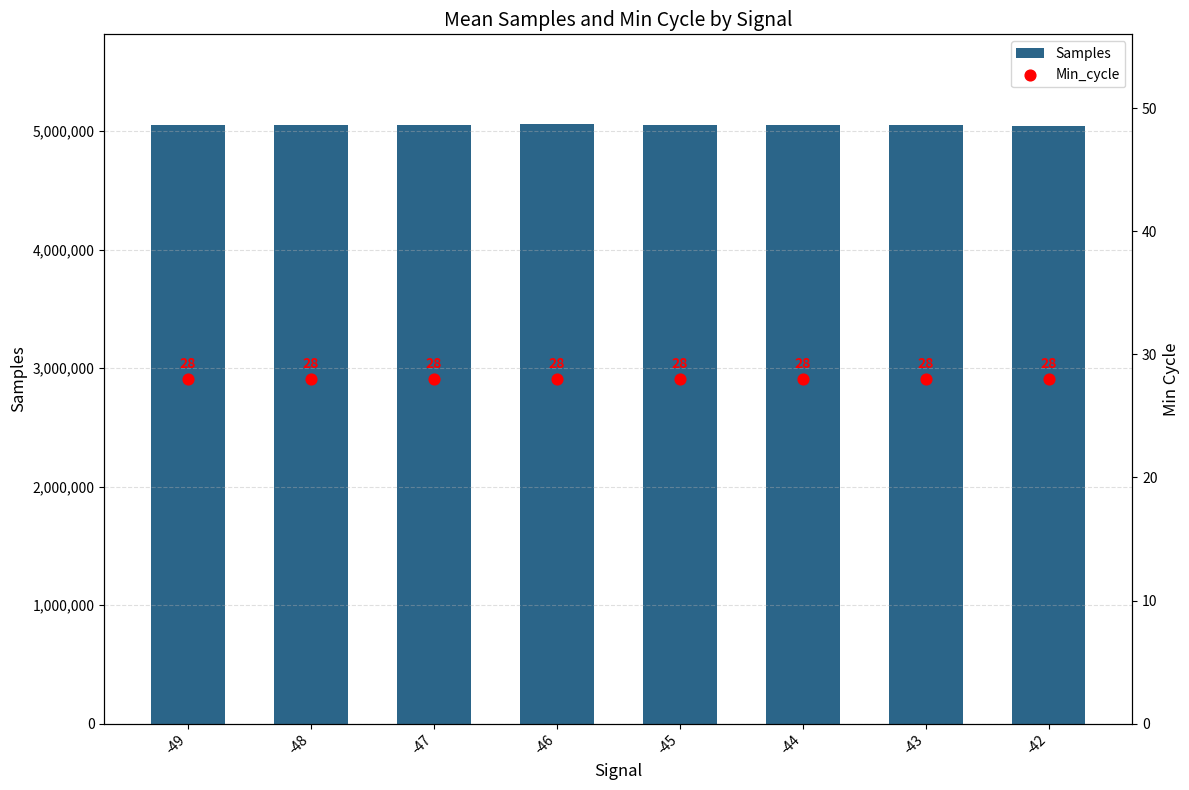

Which series has the largest total across all categories?

Samples